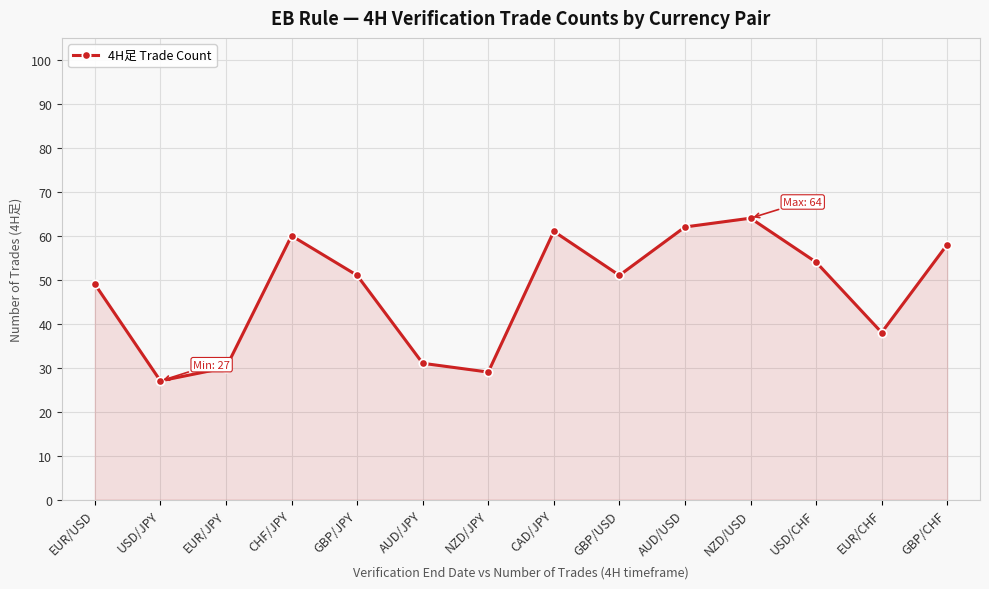

What is the label of the 11th point from the left?

NZD/USD